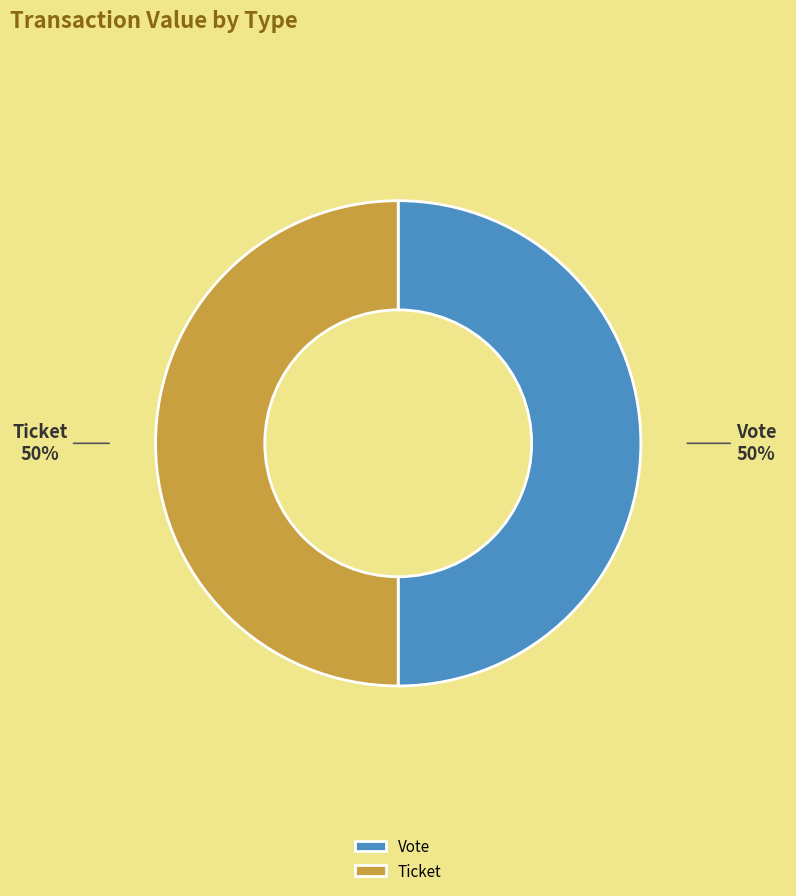

To the nearest percent, what is the combined percentage of Ticket and Vote?

100%